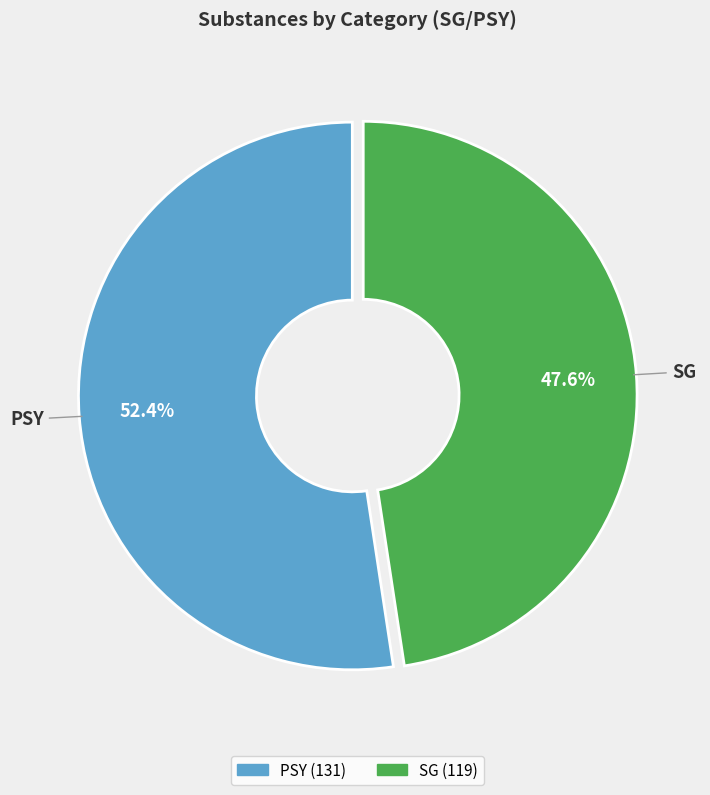

What percentage is NOT represented by SG?

52.4%